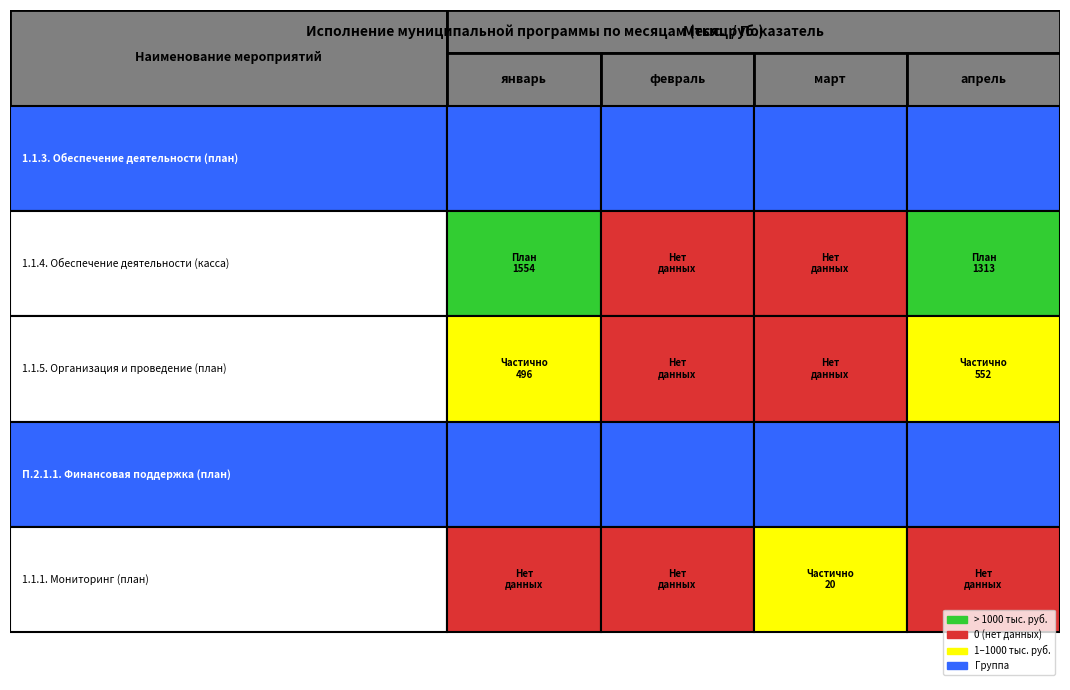

At which category is the sum across all series the highest?

январь